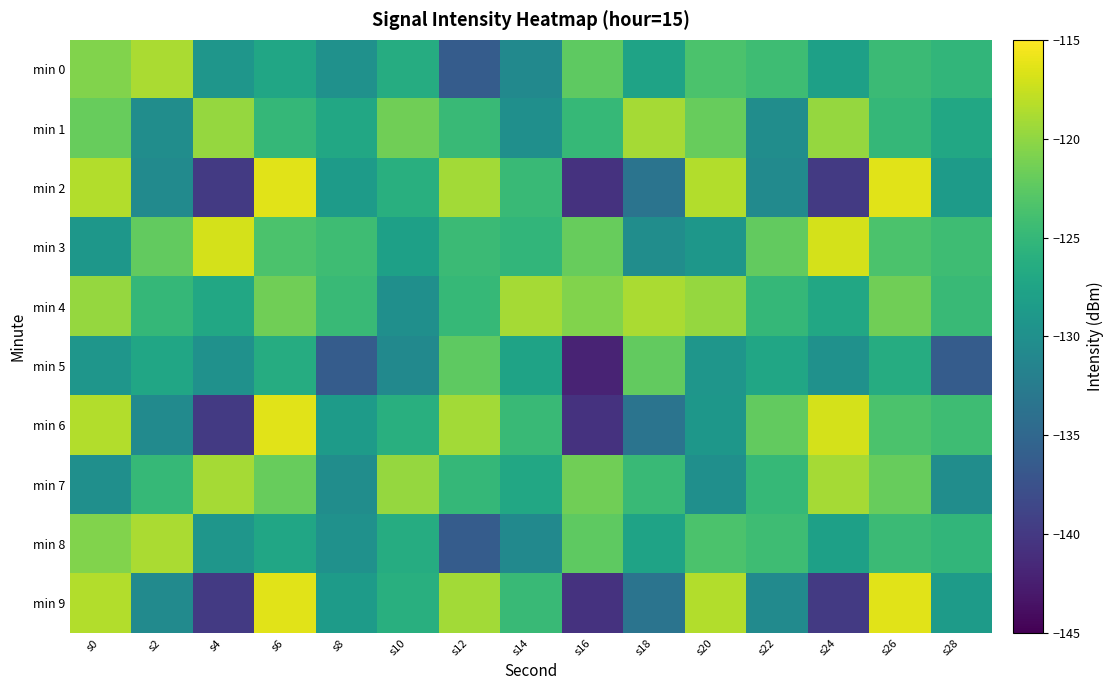

Which series has the largest range (max minus min)?

min 2